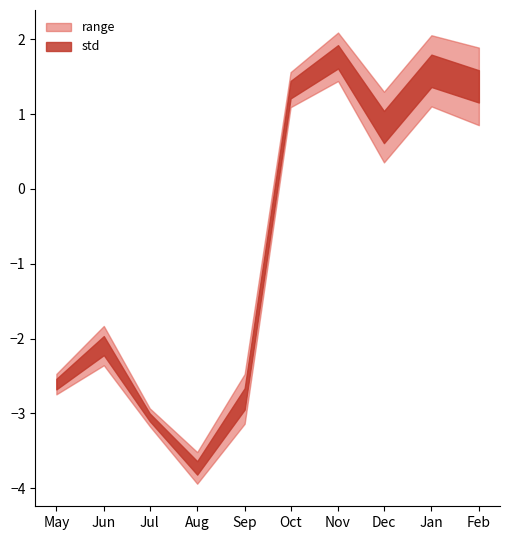

The value of std at 2023-05-01 is 0.1. True or false?

True